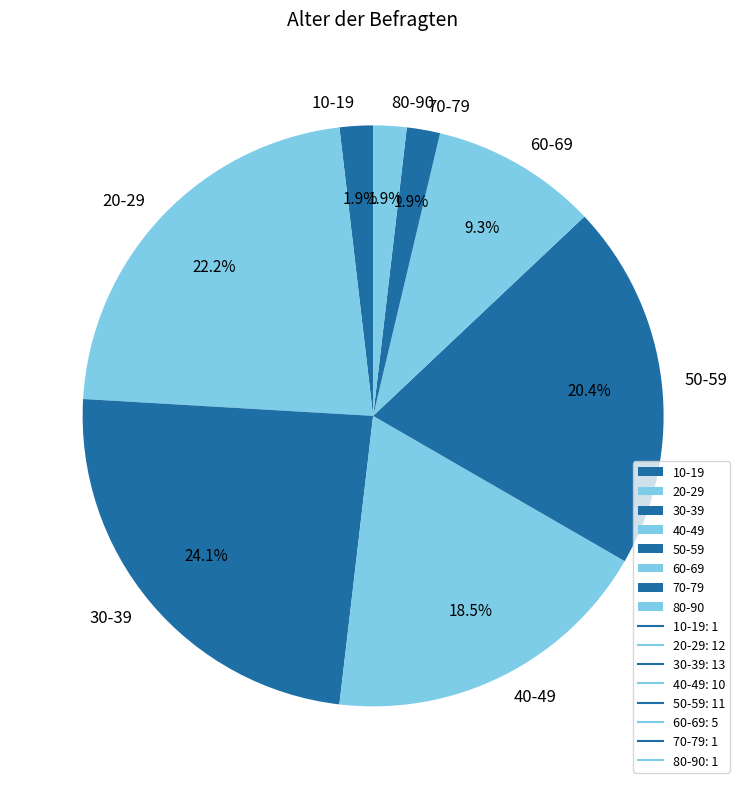

Does 60-69 represent more than half of the total?

No